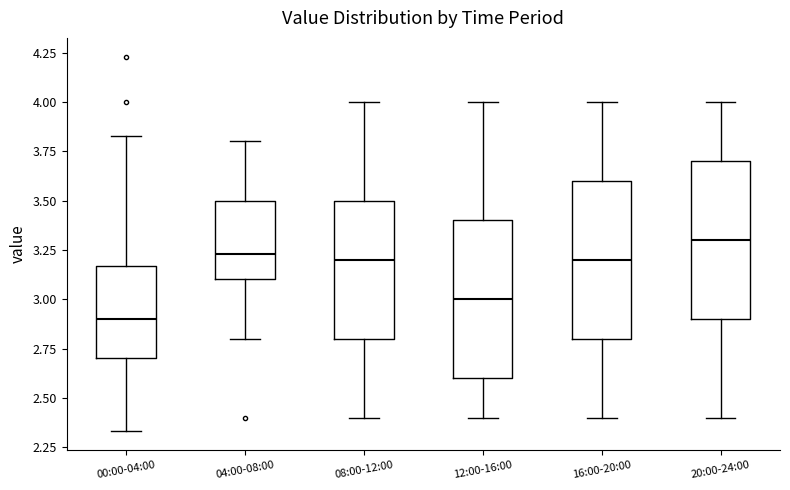

Reading left to right, read every box against the y-axis: the position of its median line, the range the box covers, and the ends of its whiskers. The values are not printed on the chart, so give them approximately, as read against the axis.

00:00-04:00: median 2.90, box 2.70 to 3.15, whiskers 2.35 to 3.85
04:00-08:00: median 3.25, box 3.10 to 3.50, whiskers 2.80 to 3.80
08:00-12:00: median 3.20, box 2.80 to 3.50, whiskers 2.40 to 4.00
12:00-16:00: median 3.00, box 2.60 to 3.40, whiskers 2.40 to 4.00
16:00-20:00: median 3.20, box 2.80 to 3.60, whiskers 2.40 to 4.00
20:00-24:00: median 3.30, box 2.90 to 3.70, whiskers 2.40 to 4.00